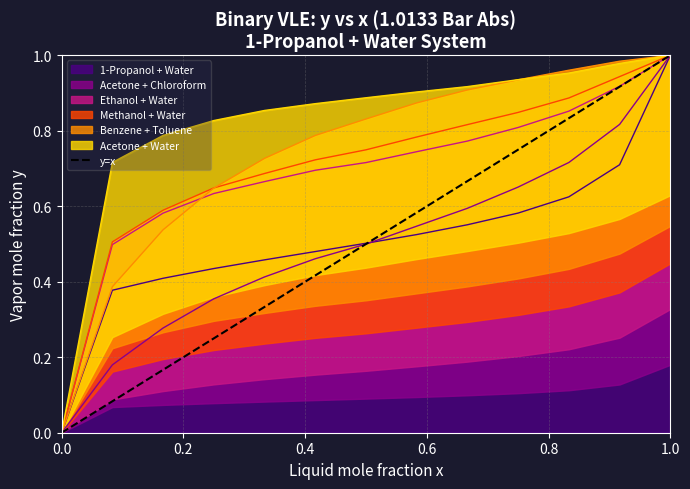

The chart shows a value of 0 at 0.0. True or false?

True